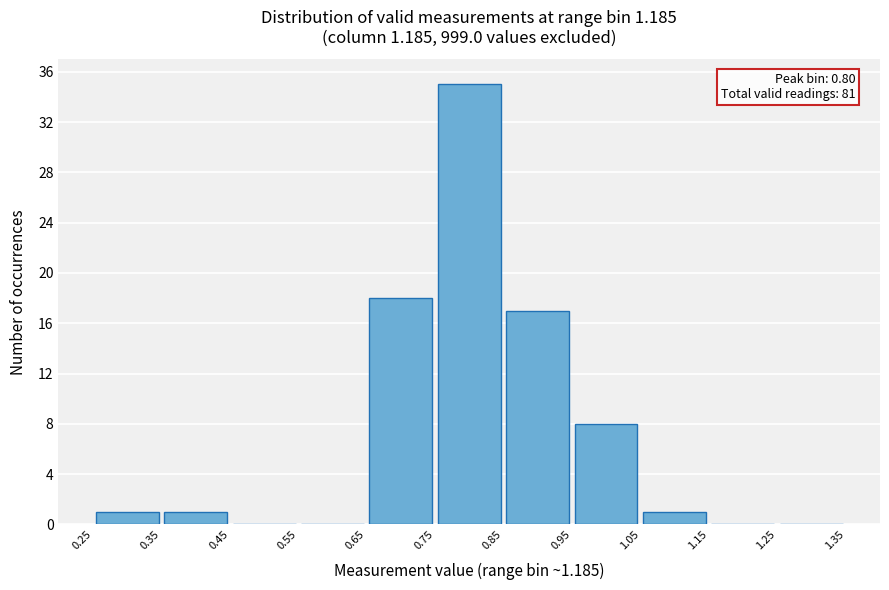

Which range on the x-axis has the tallest bar?

0.75 to 0.85